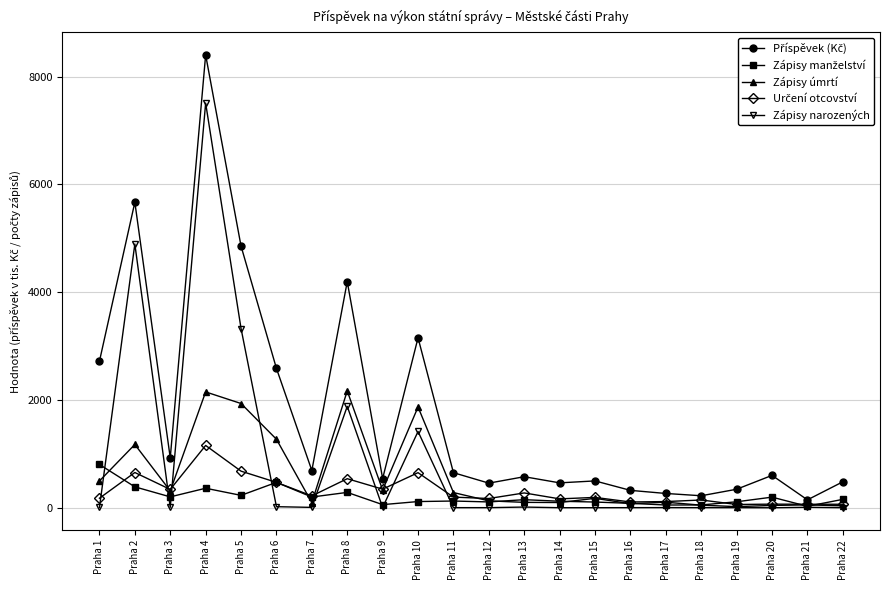

At how many categories does at least one series exceed 5734?

1